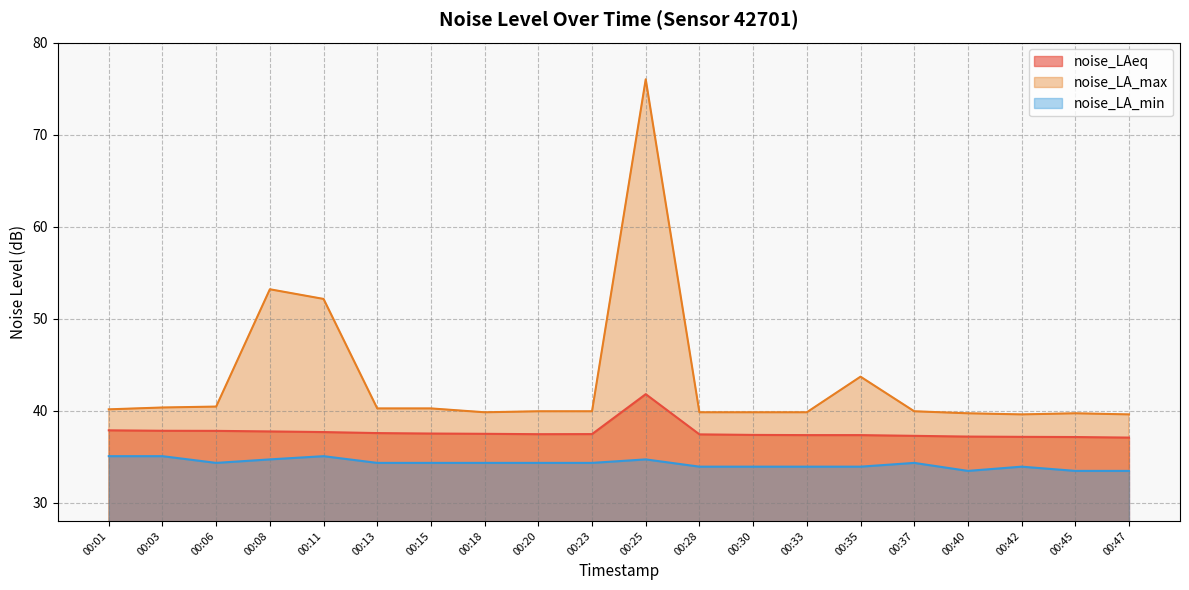

Which label corresponds to the largest value in the chart?

00:25